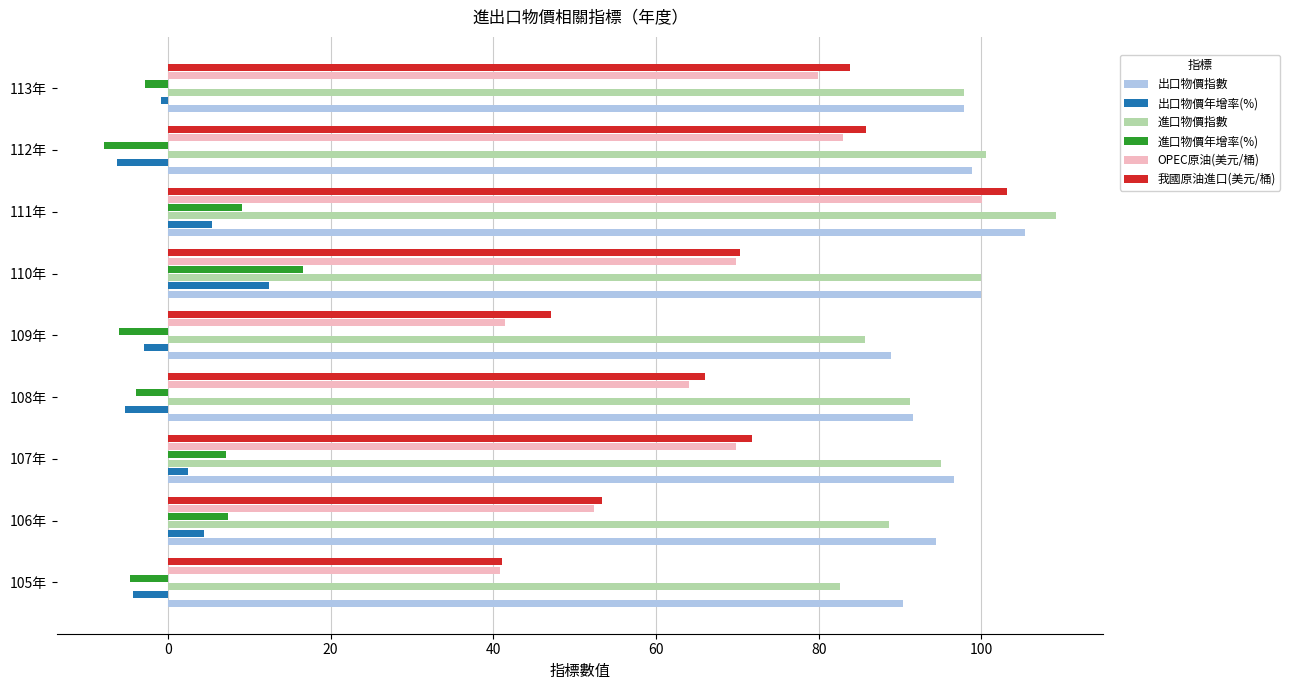

Between 105年 and 113年, which series saw the biggest shift?

我國原油進口(美元/桶)